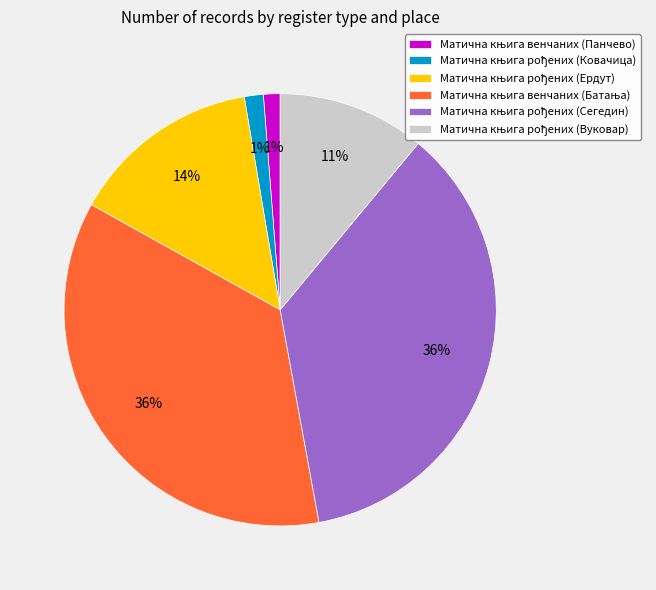

How many segments does this pie chart have?

6